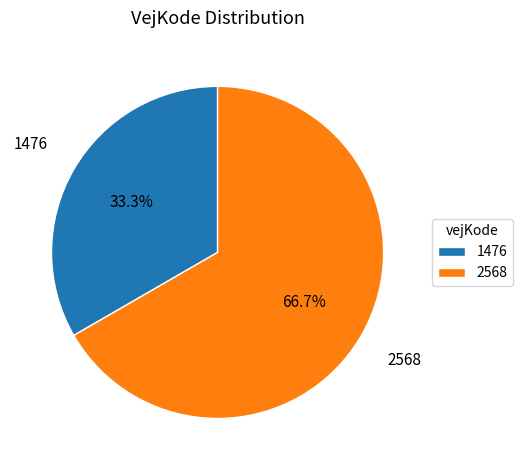

Is the sum of 2568 and 1476 greater than half?

Yes